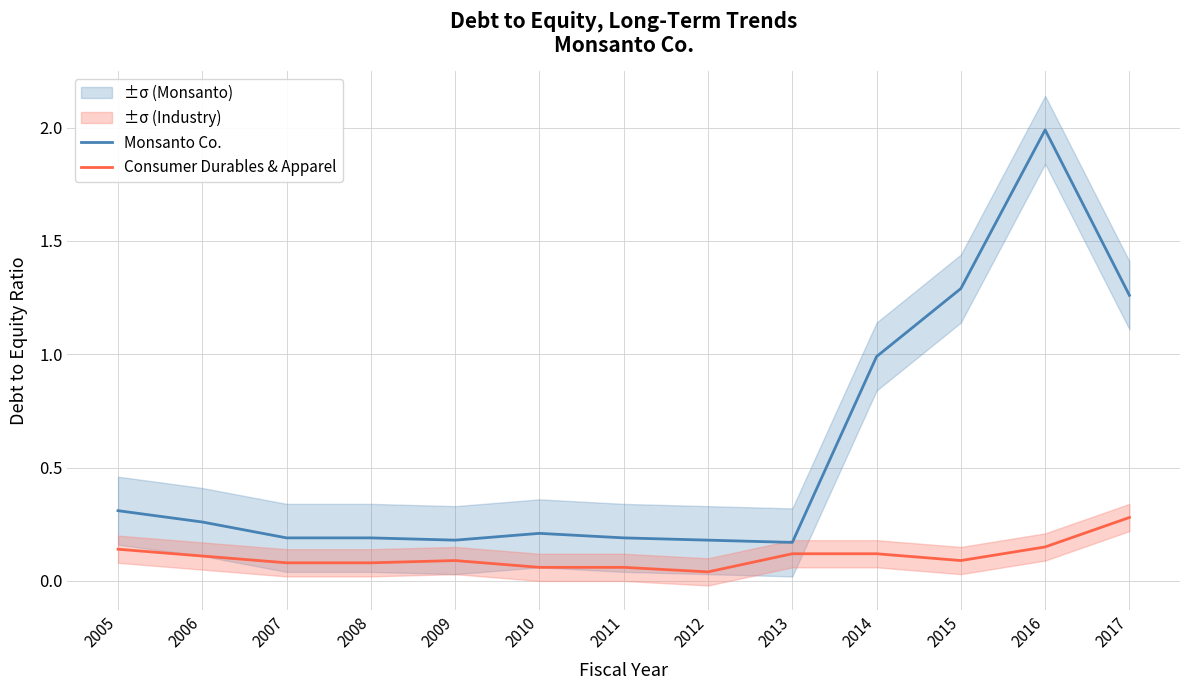

True or false: Consumer Durables & Apparel and Monsanto Co. intersect in this chart.

False